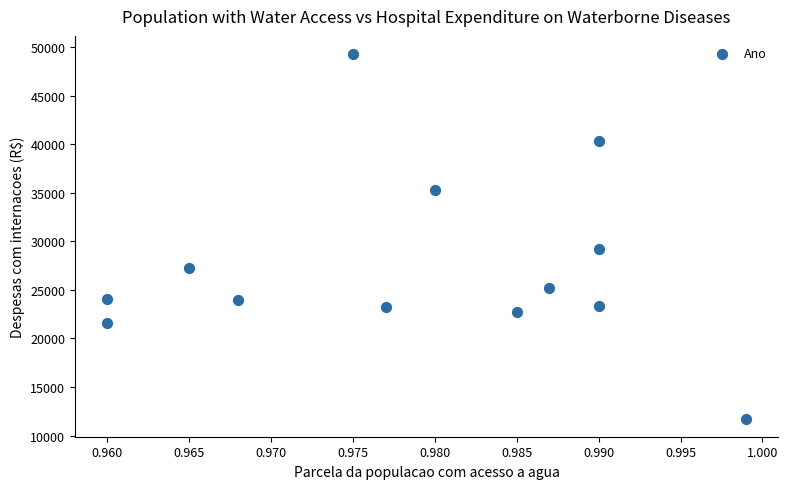

What Y value in the scatter plot is closest to 30526?

29209.1